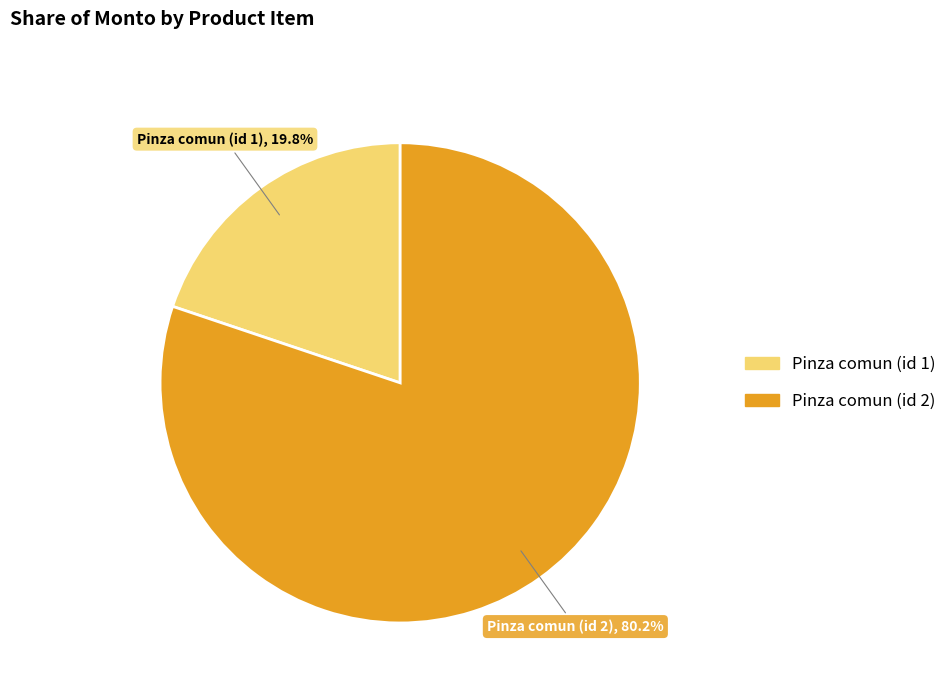

Is Pinza comun (id 2) the majority of the pie?

Yes